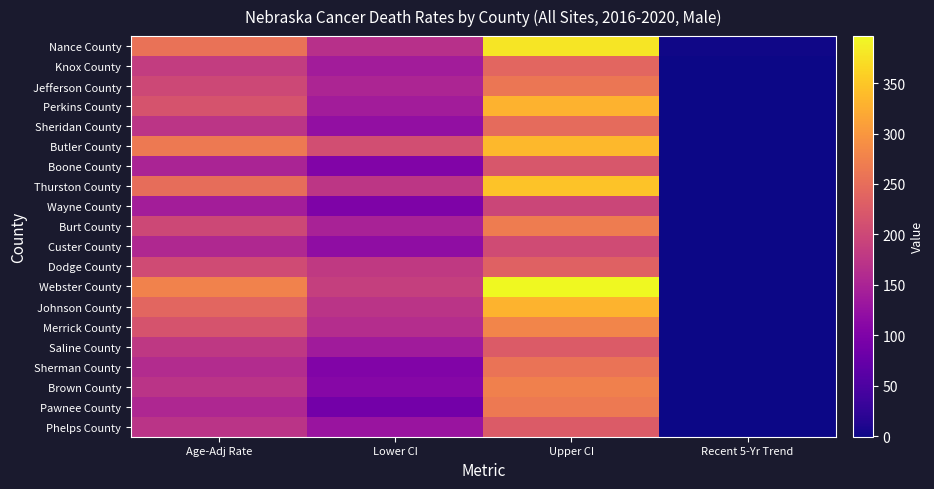

Rank the series at Age-Adj Rate from lowest to highest value.

Wayne County, Boone County, Pawnee County, Custer County, Sherman County, Phelps County, Brown County, Sheridan County, Saline County, Knox County, Burt County, Jefferson County, Dodge County, Merrick County, Perkins County, Johnson County, Thurston County, Nance County, Butler County, Webster County